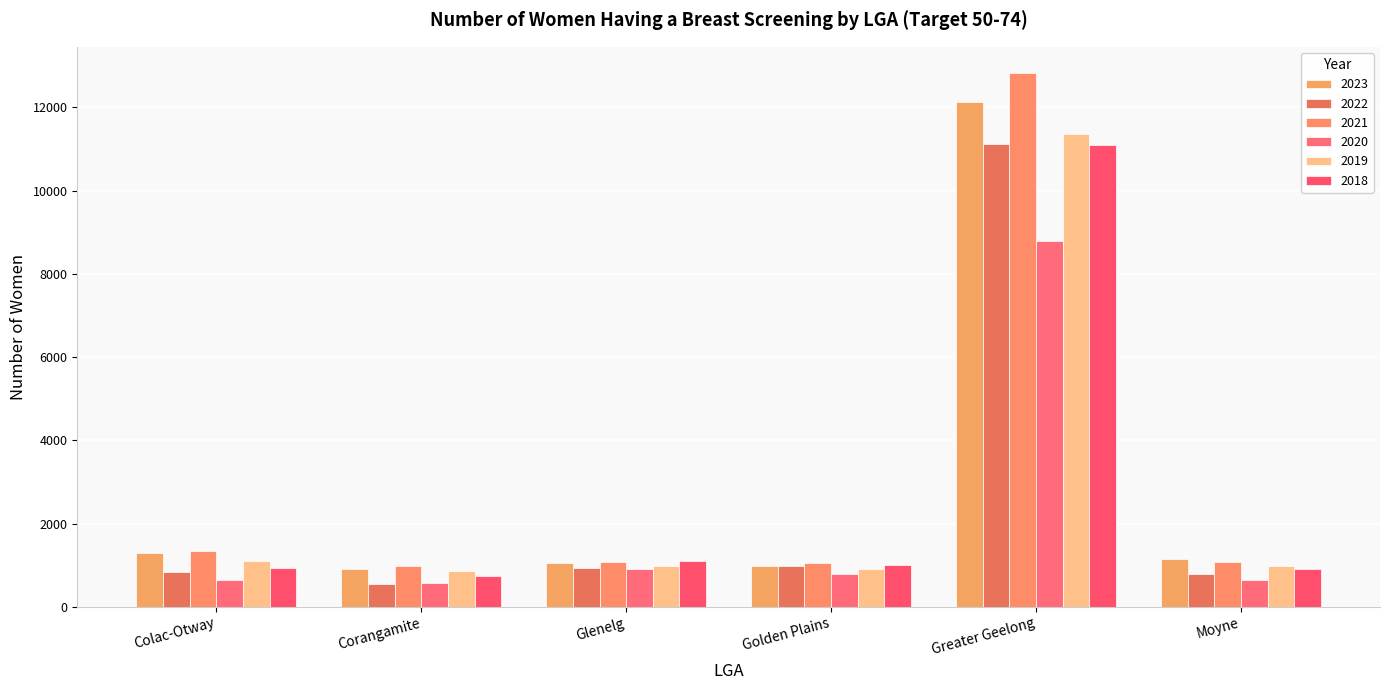

At which category is the sum across all series the highest?

Greater Geelong